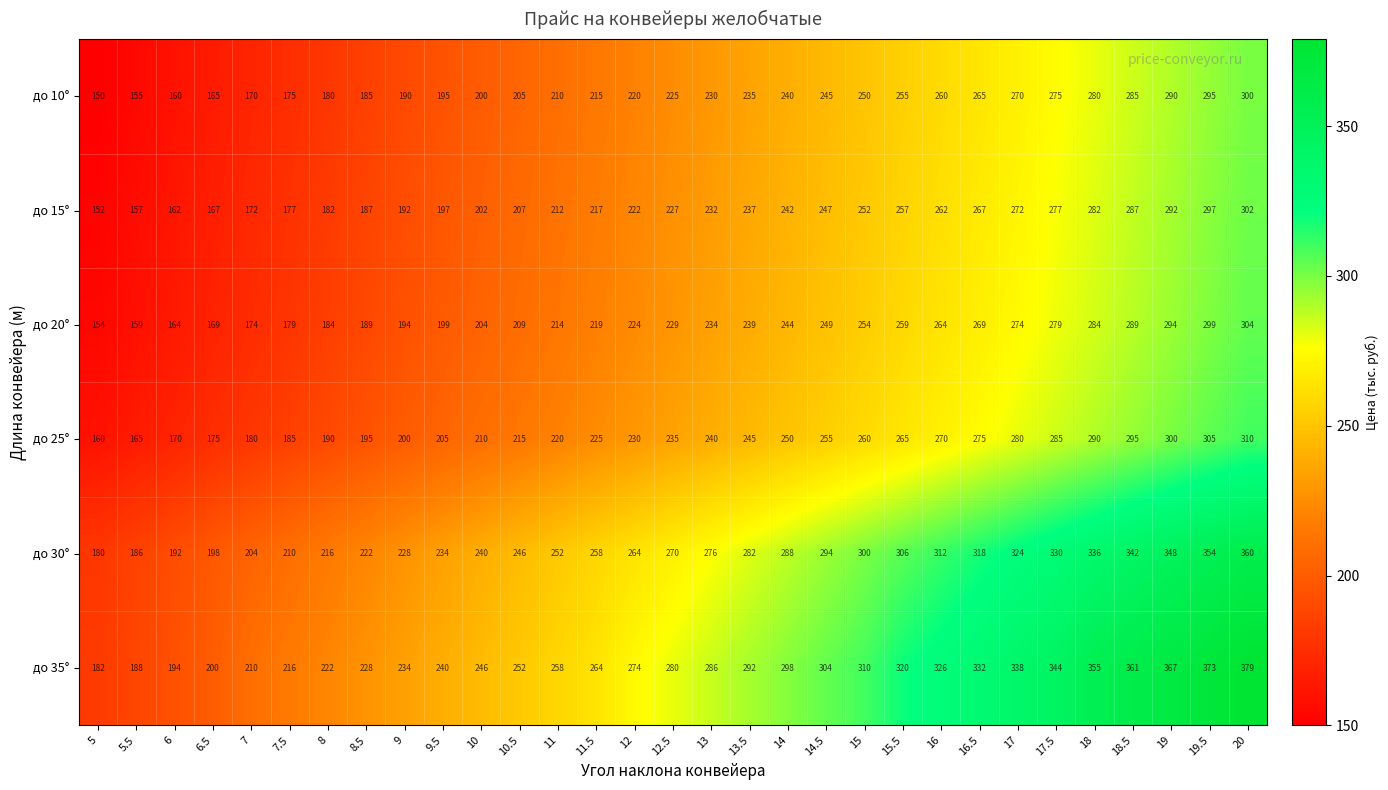

Is it true that до 30° equals 294 at 6?

False